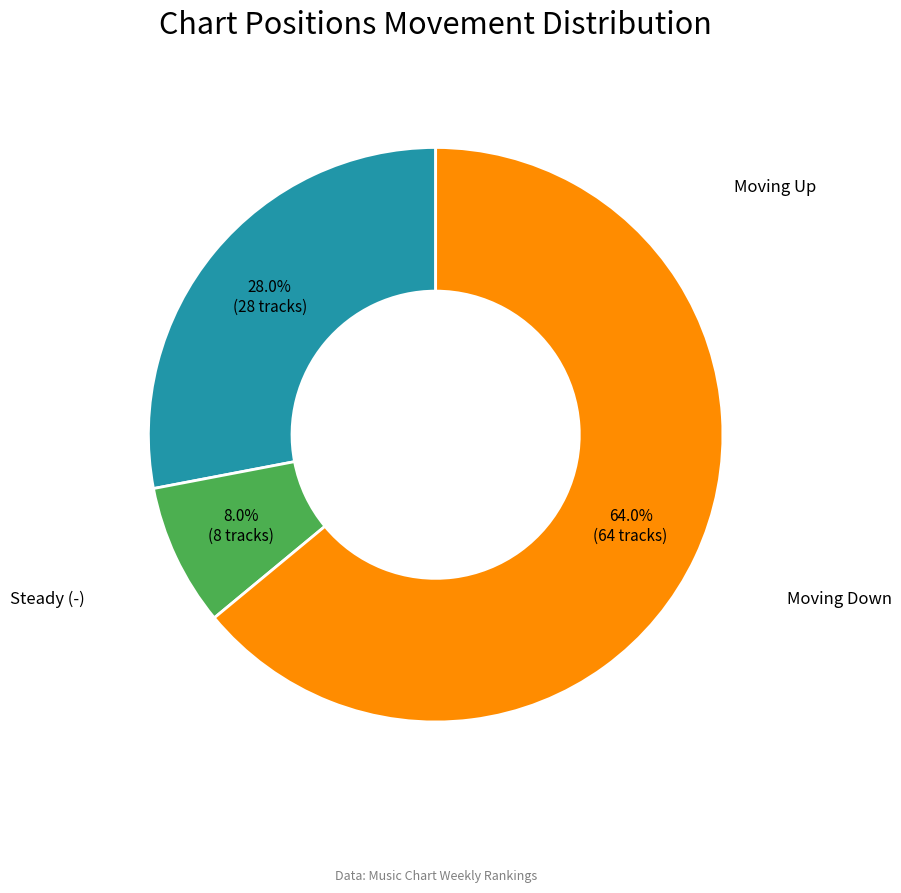

How many slices are in this pie chart?

3